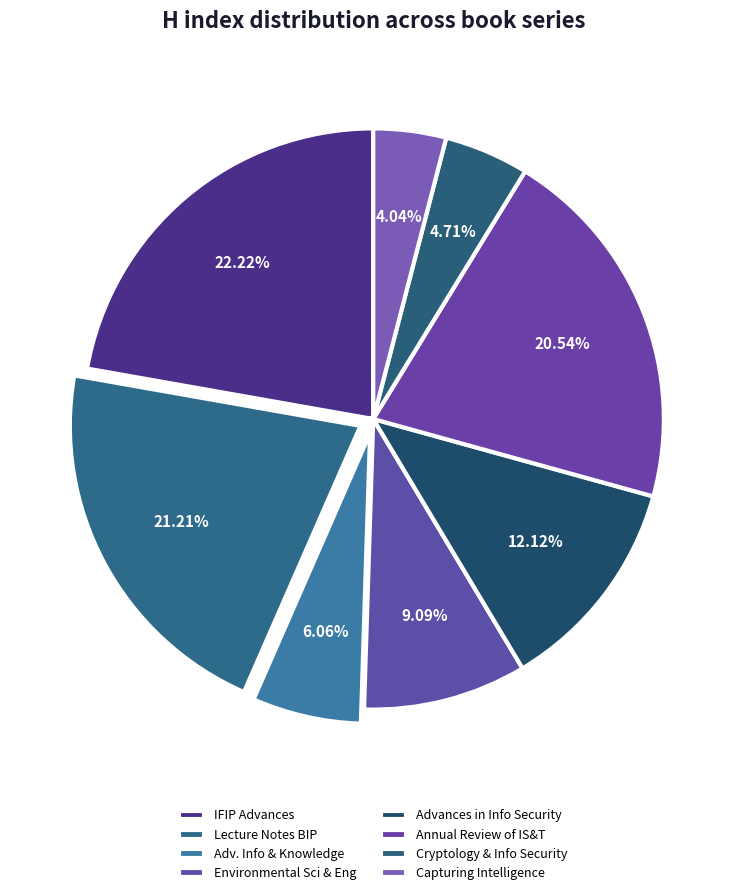

How many segments does this pie chart have?

8